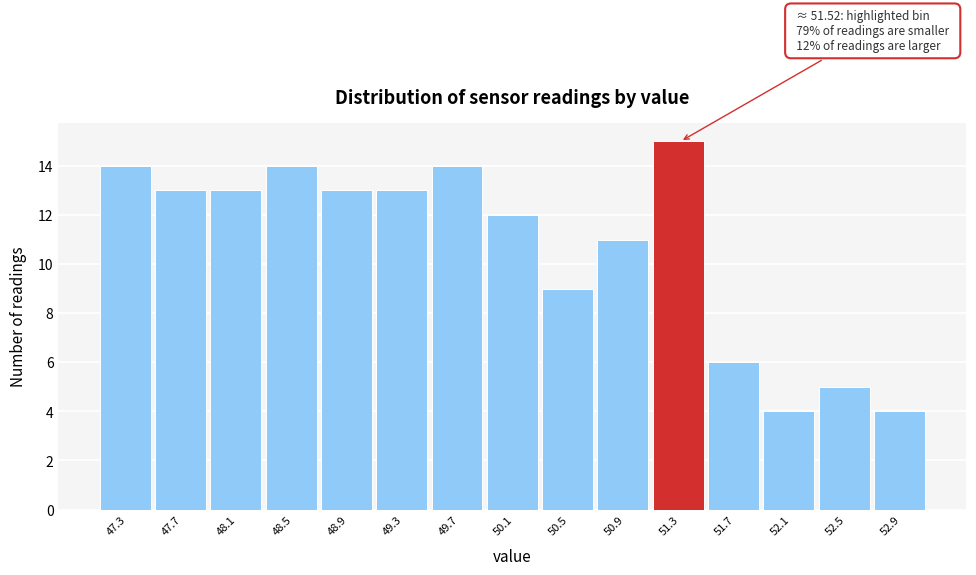

Reading left to right, transcribe all the data shown in this chart.

14	13	13	14	13	13	14	12	9	11	15	6	4	5	4